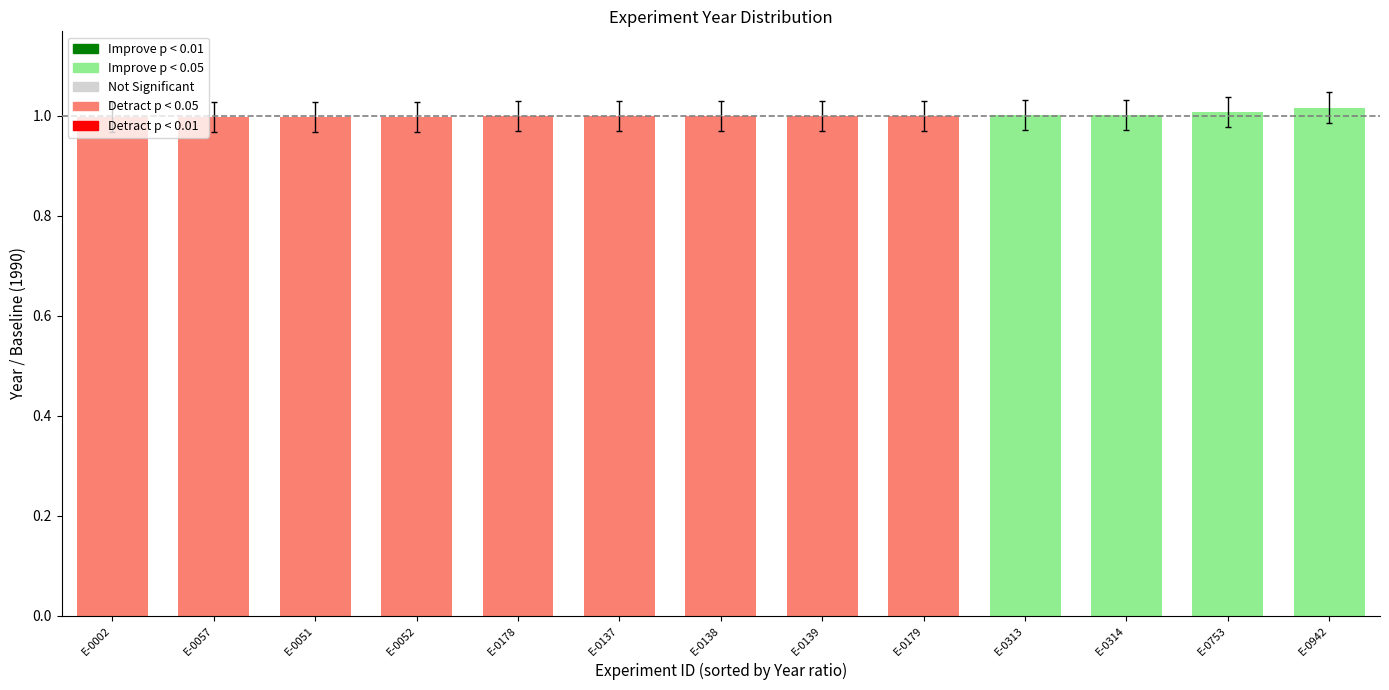

What position from the right is E-0052?

10